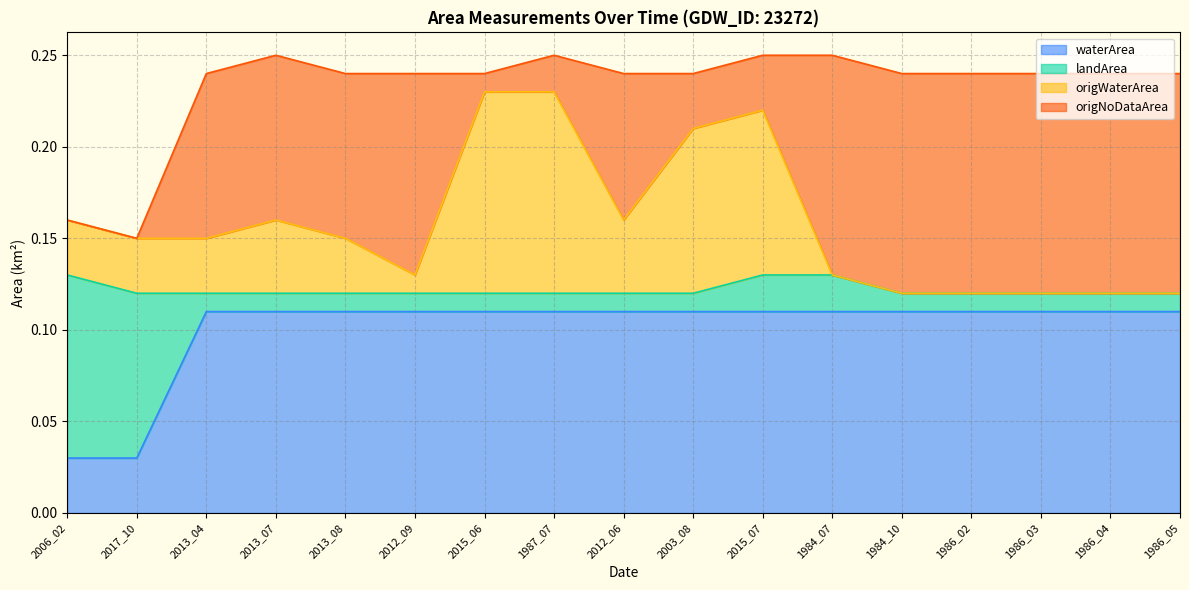

At how many categories does at least one series exceed 0?

17